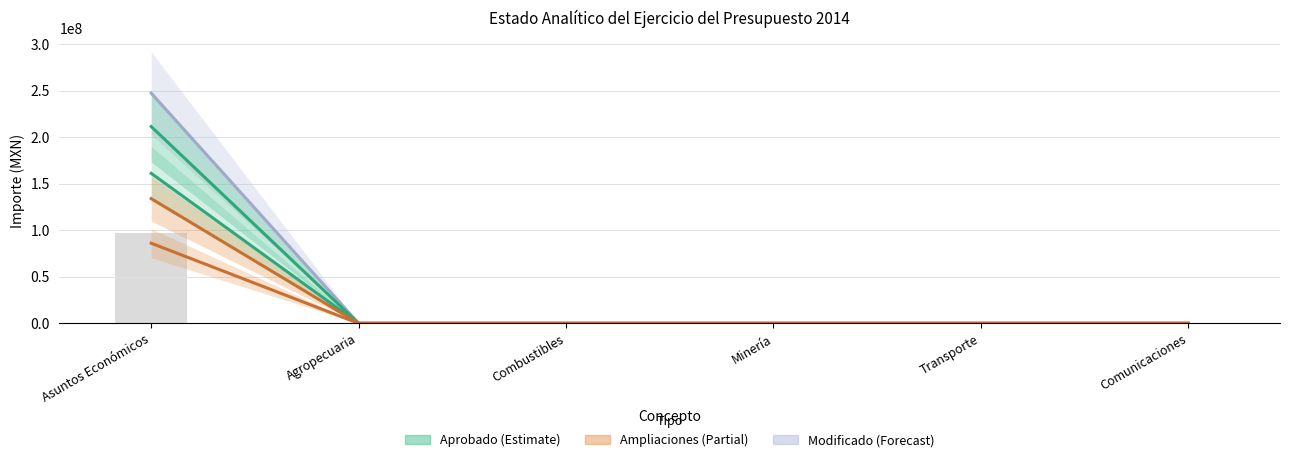

What is the sum of all Aprobado values?

161161649